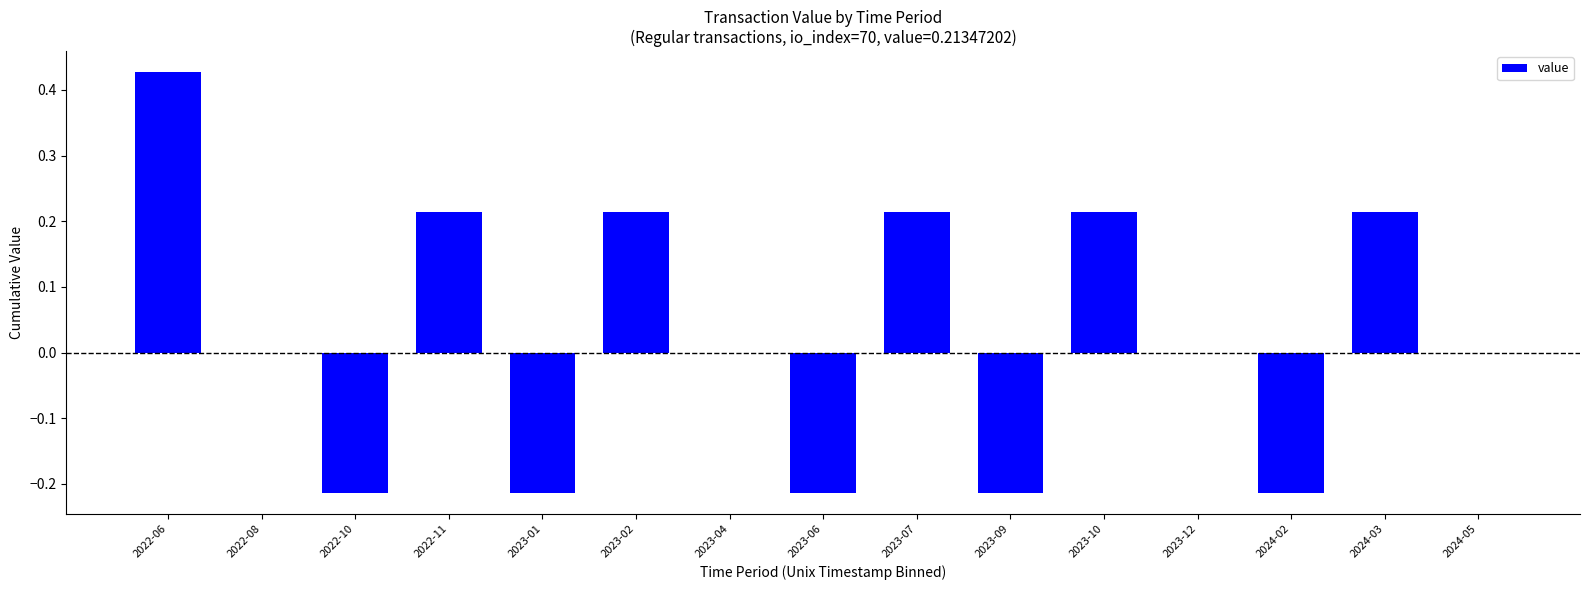

True or false: the data shows 0.0 at 2023-04.

True